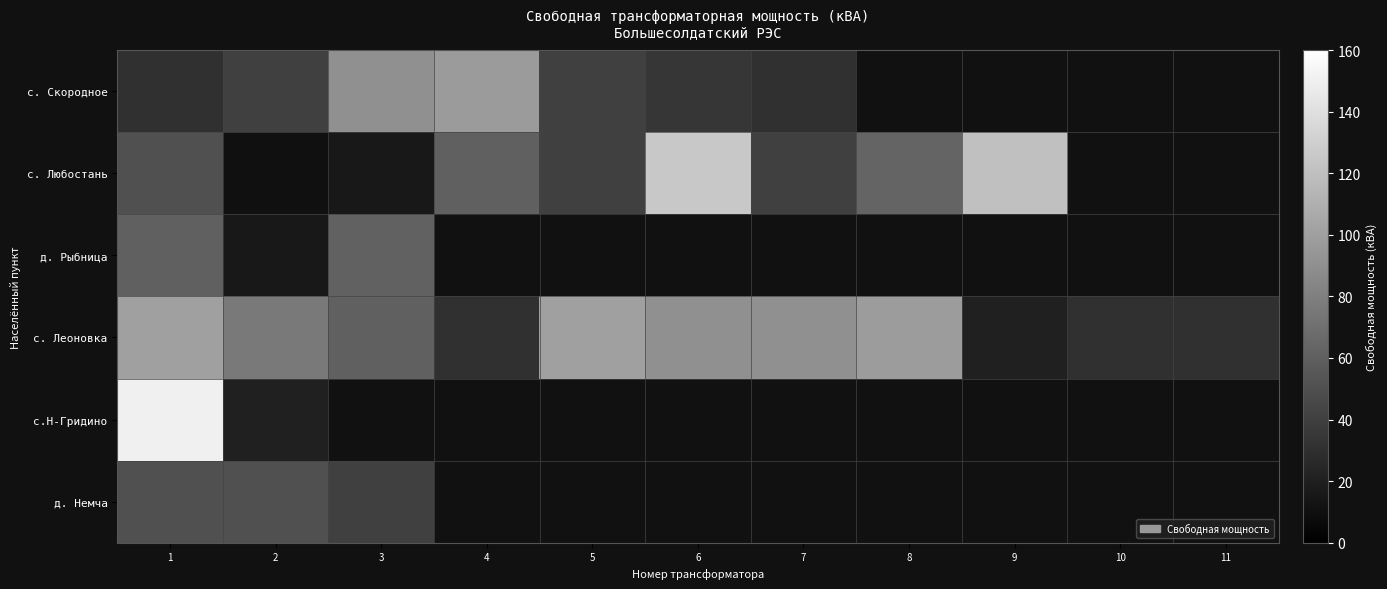

Which has a higher value, 10 or 9?

9